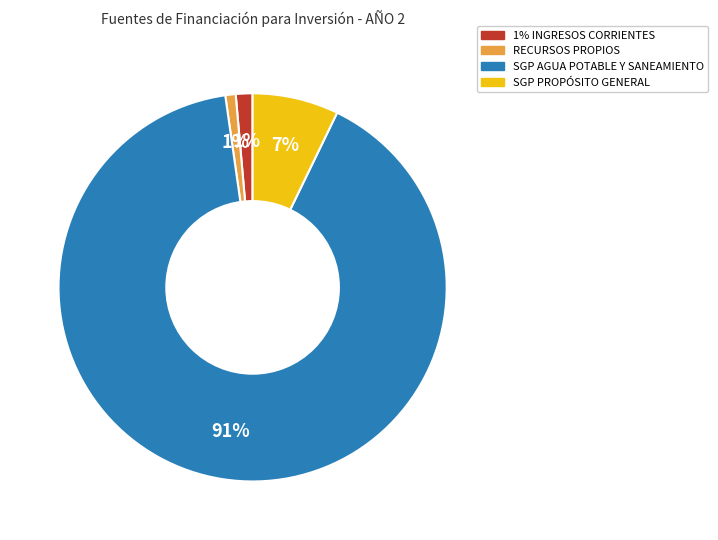

How many slices are in this pie chart?

4